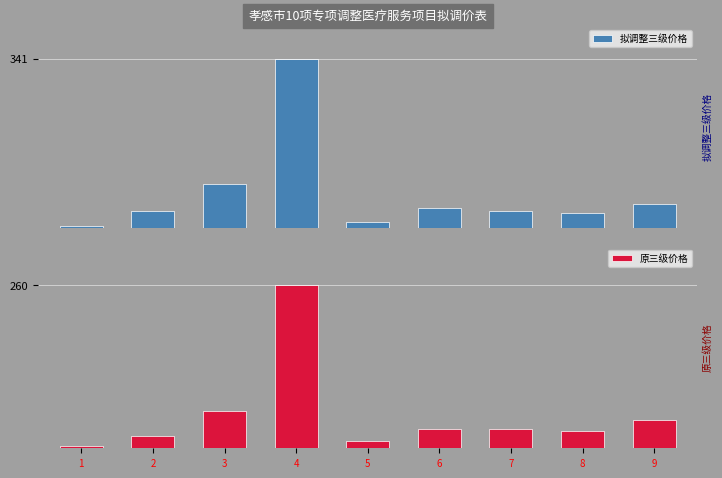

Where does the 拟调整三级价格 series first go above 35?

3